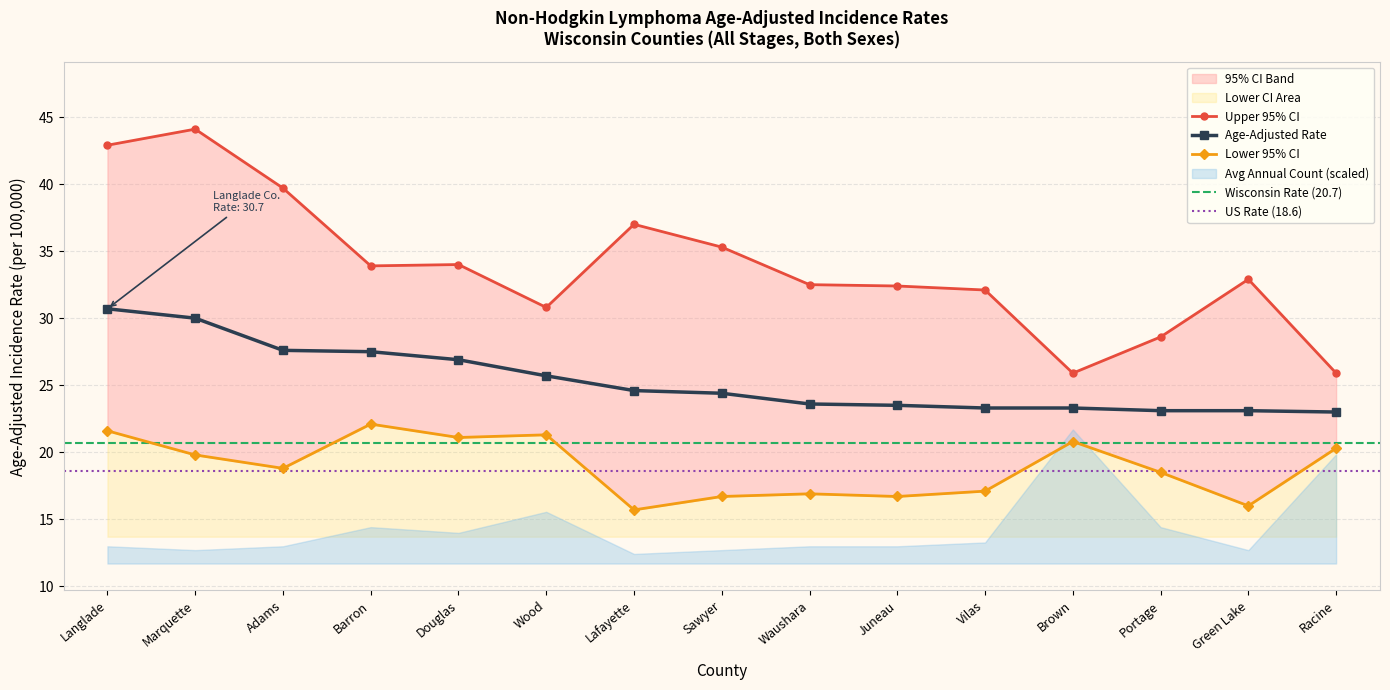

What value does the Age-Adjusted Rate series have at Green Lake?

23.1